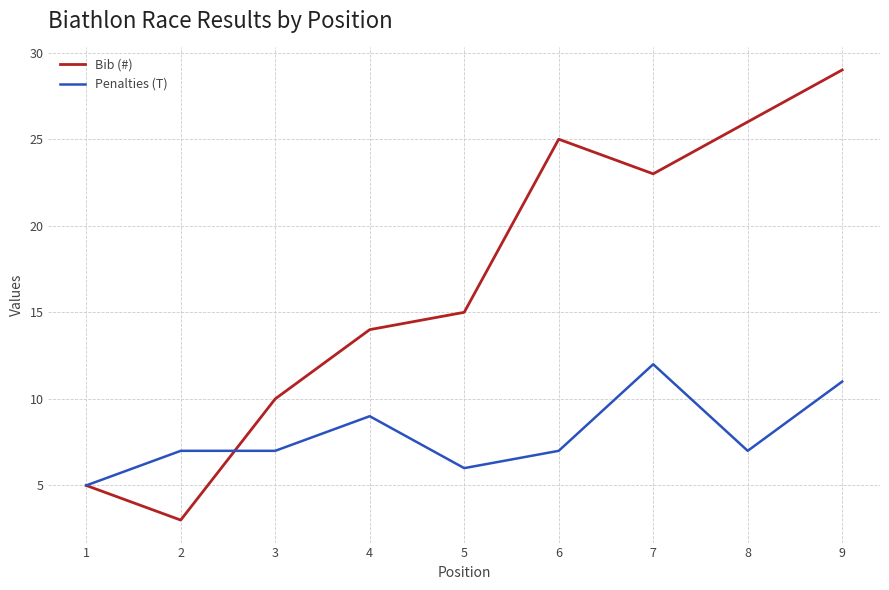

What is the total value across all series at 3?

17